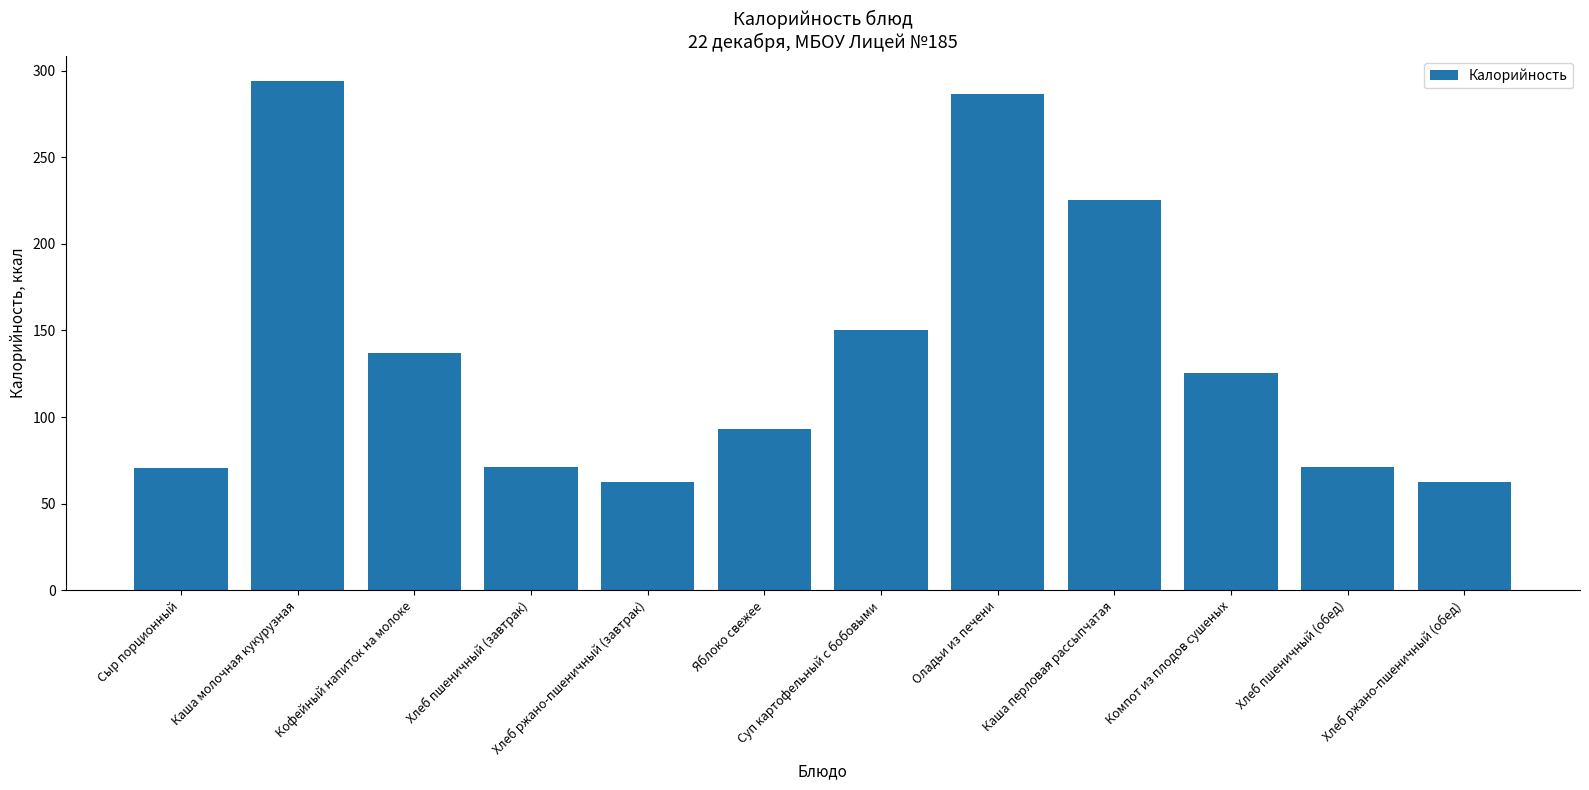

Approximately how many times larger is the value at Кофейный напиток на молоке compared to Компот из плодов сушеных?

1.1